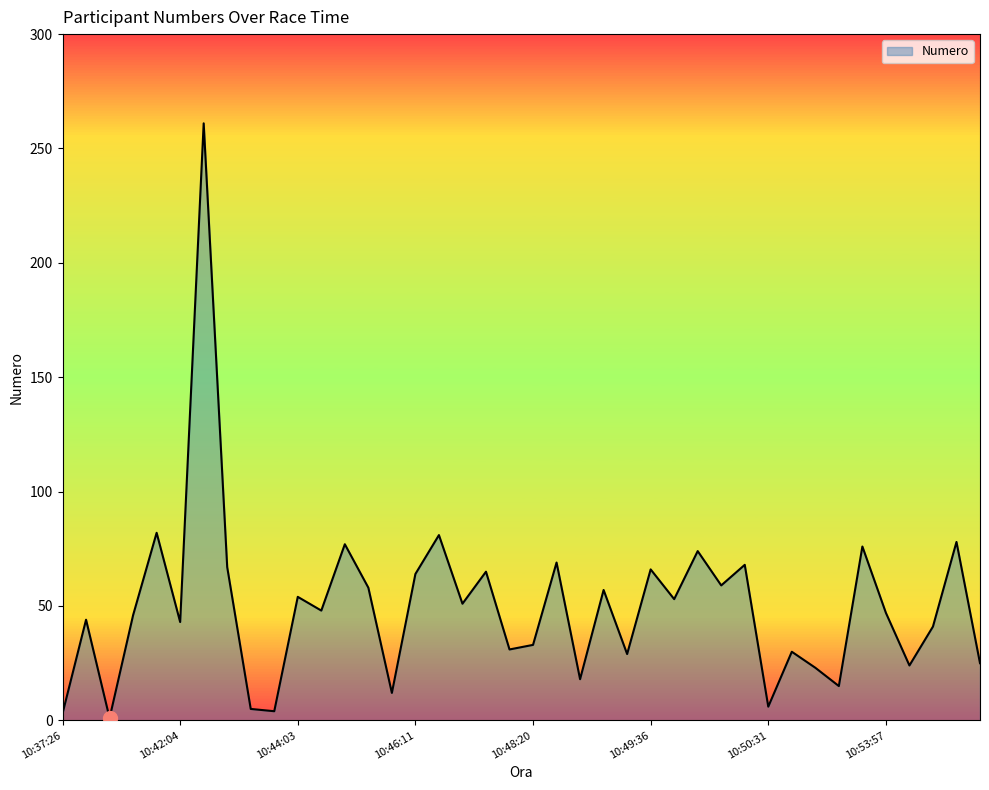

What is the difference between the maximum and minimum values?

260